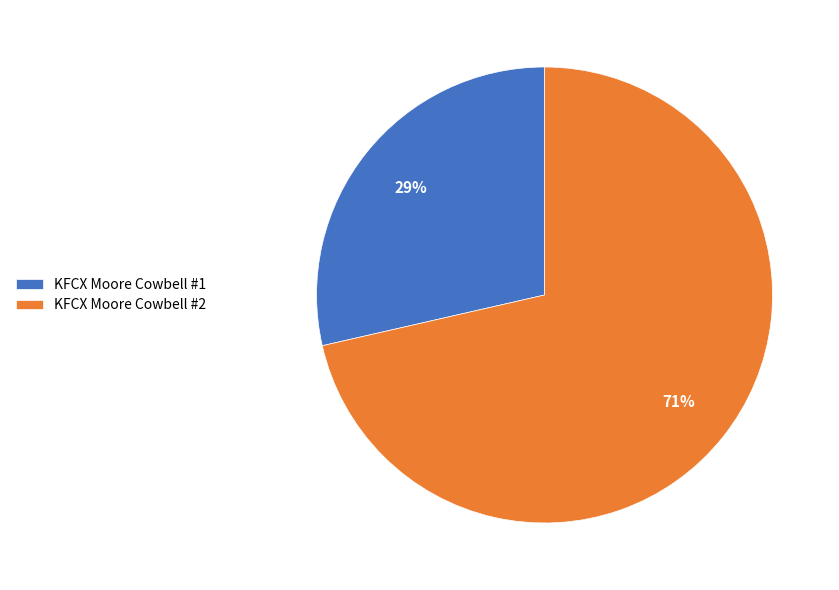

Combined, do KFCX Moore Cowbell #2 and KFCX Moore Cowbell #1 account for over 50%?

Yes